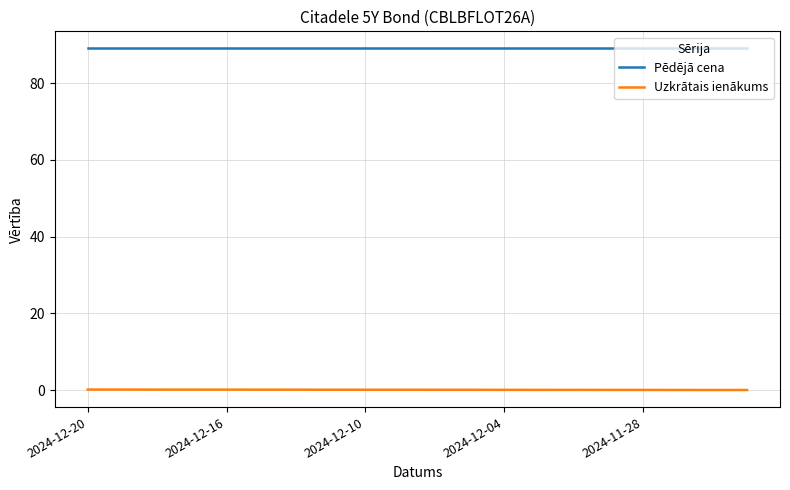

Rank the series by their maximum value, from highest to lowest.

Pēdējā cena, Uzkrātais ienākums